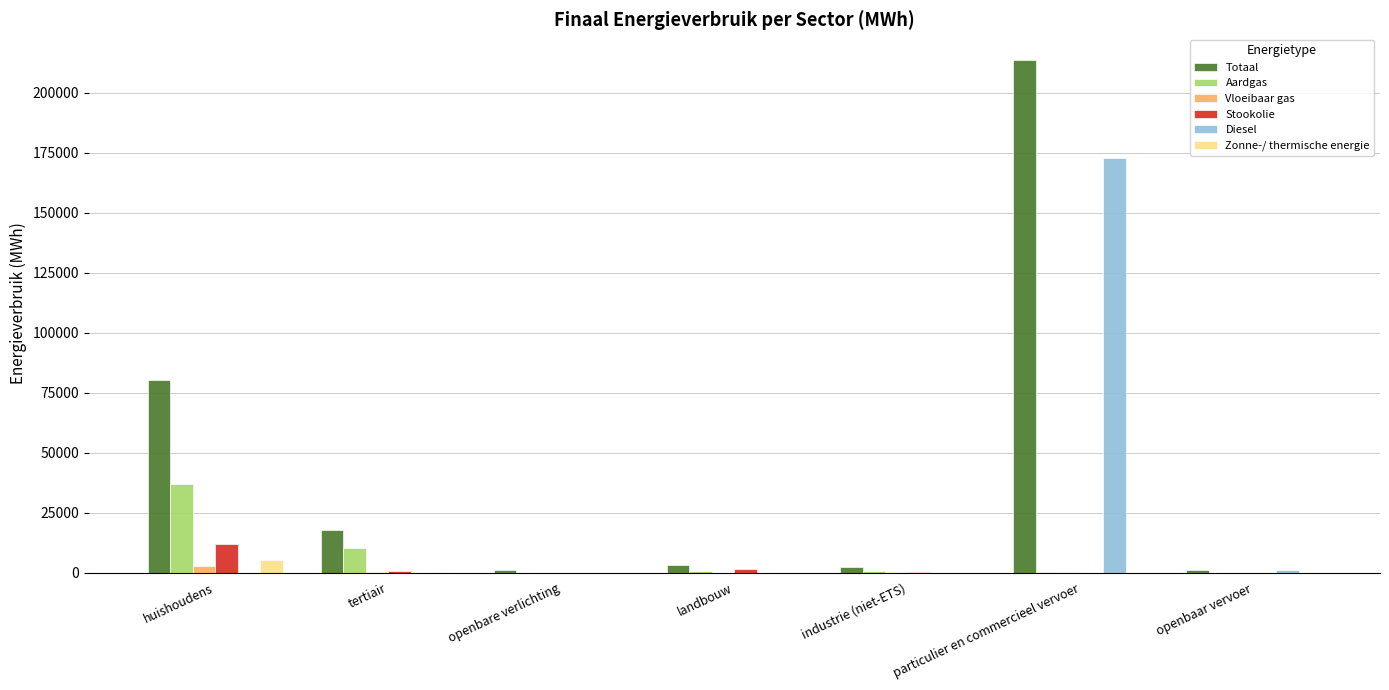

Where does the Stookolie series first go above 462?

huishoudens